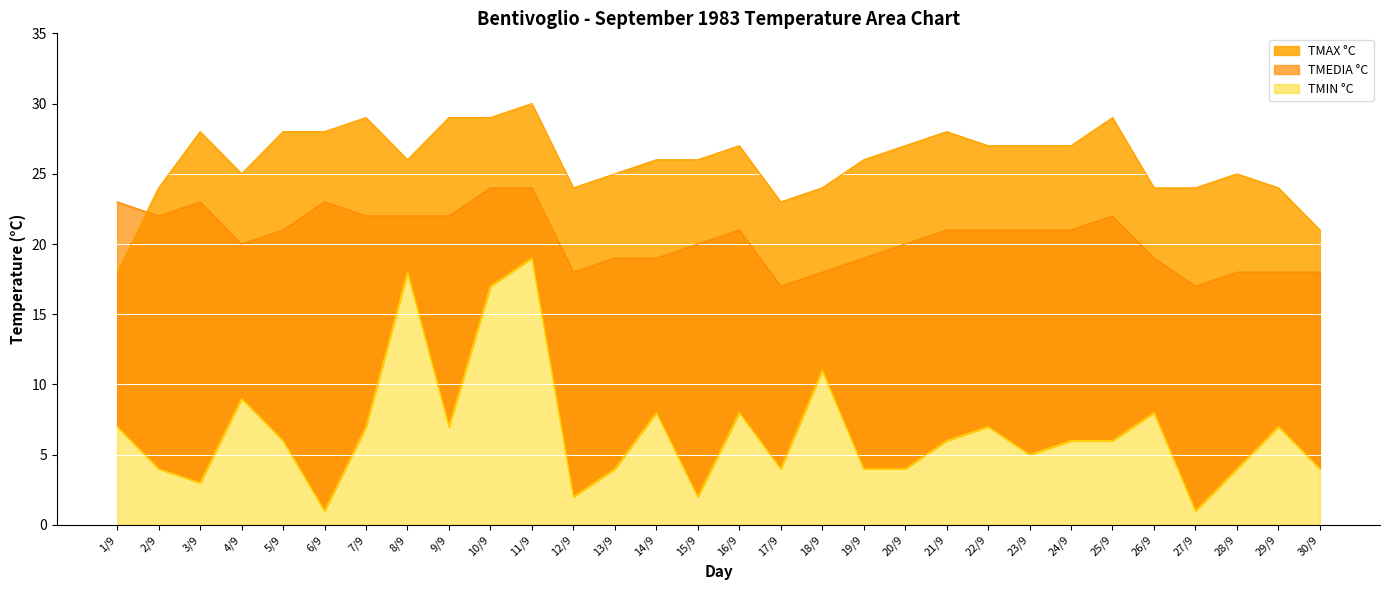

How many values in the TMIN °C series exceed 6?

13